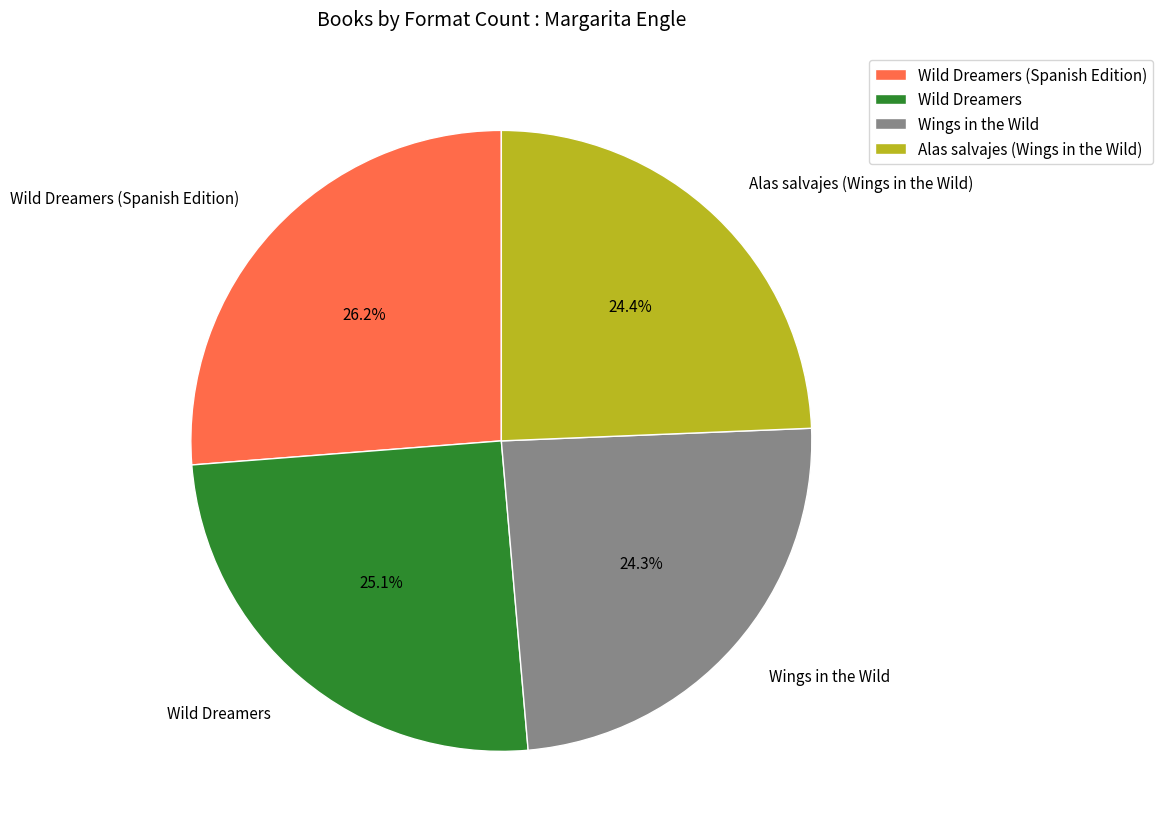

Does any single category account for the majority?

No